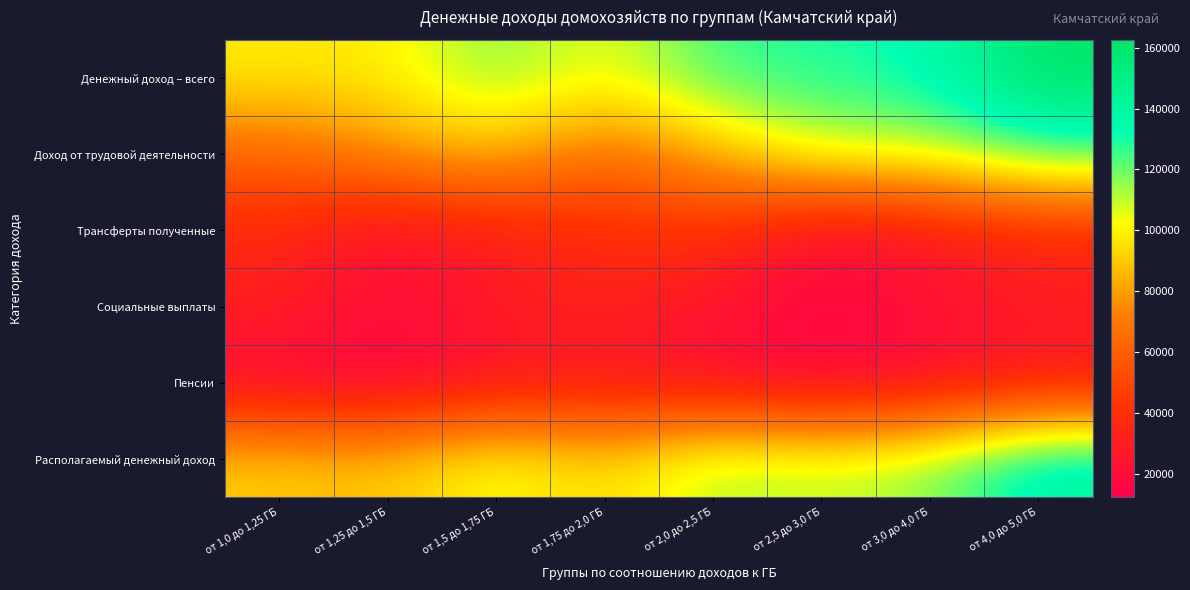

Rank the series by their maximum value, from highest to lowest.

Денежный доход – всего, Располагаемый денежный доход, Доход от трудовой деятельности, Трансферты полученные, Социальные выплаты, Пенсии